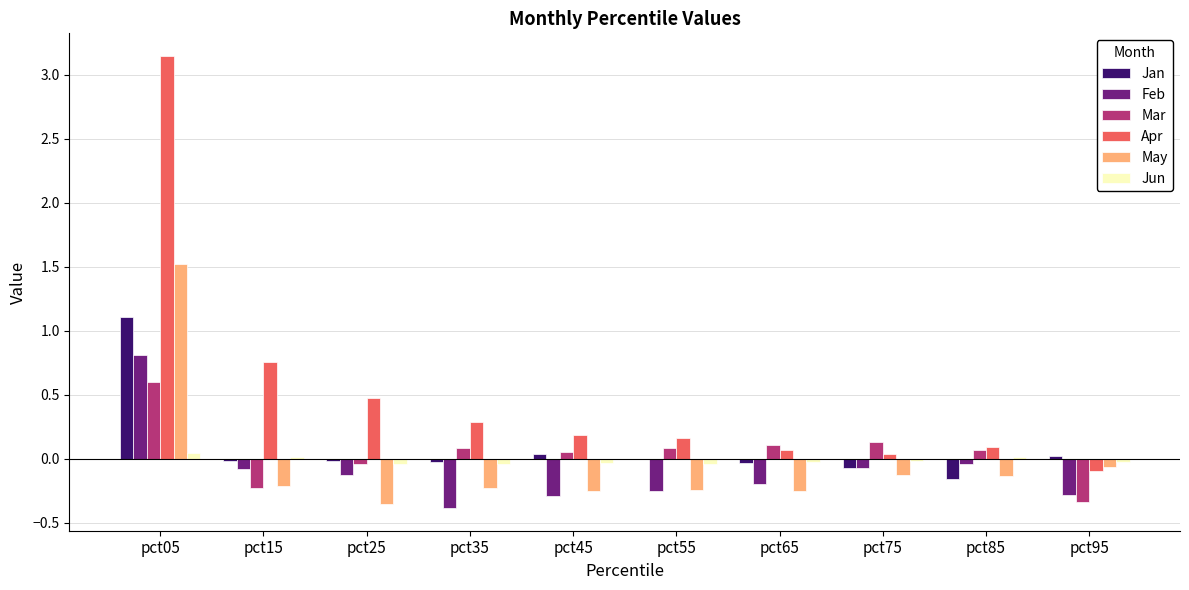

Which series has the largest total across all categories?

Apr